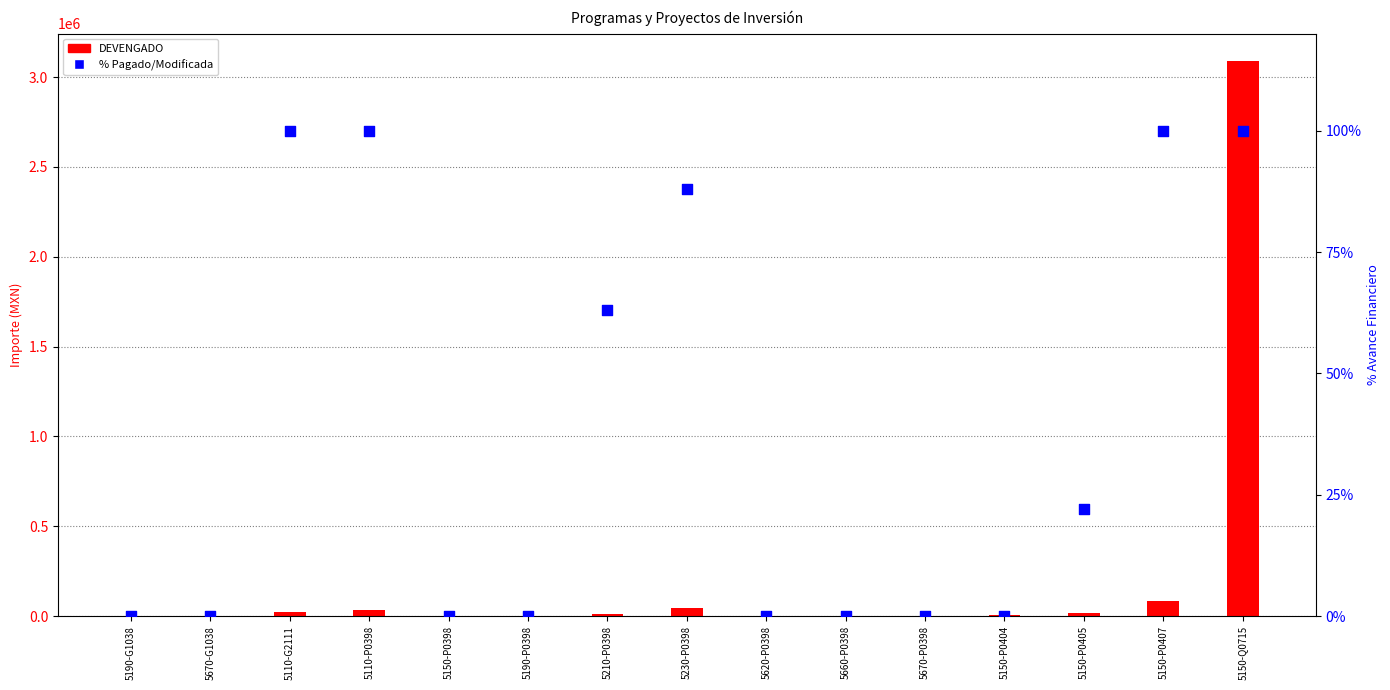

What are all the series names shown in the legend?

DEVENGADO, % Pagado/Modificada